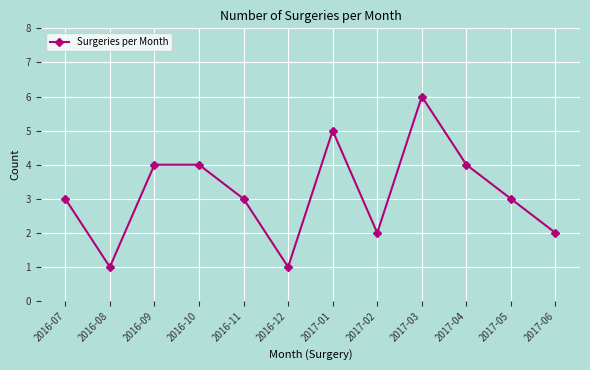

What is the change in value from 2016-09 to 2017-01?

+1